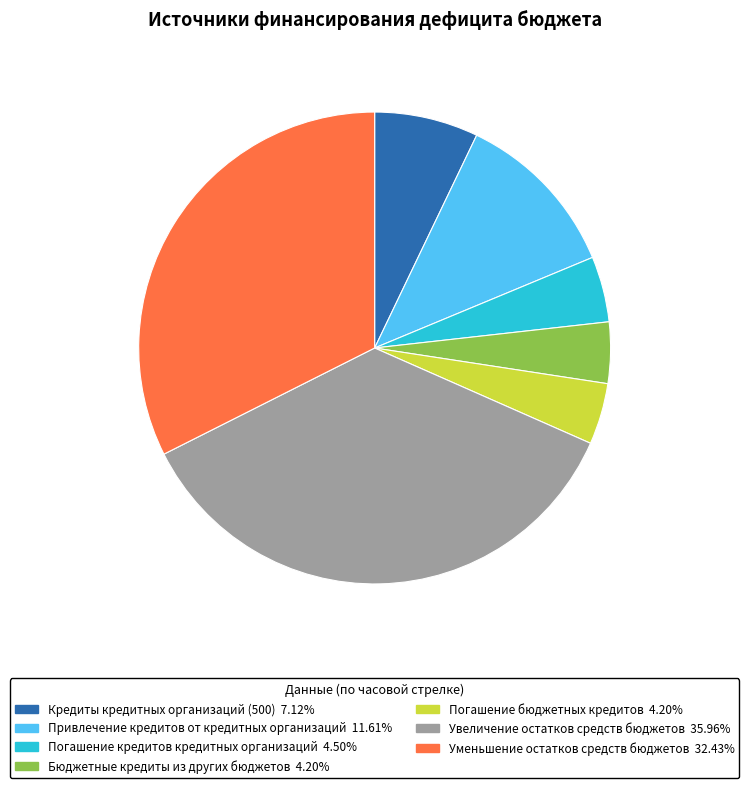

Which has a higher value, Погашение кредитов кредитных организаций or Увеличение остатков средств бюджетов?

Увеличение остатков средств бюджетов